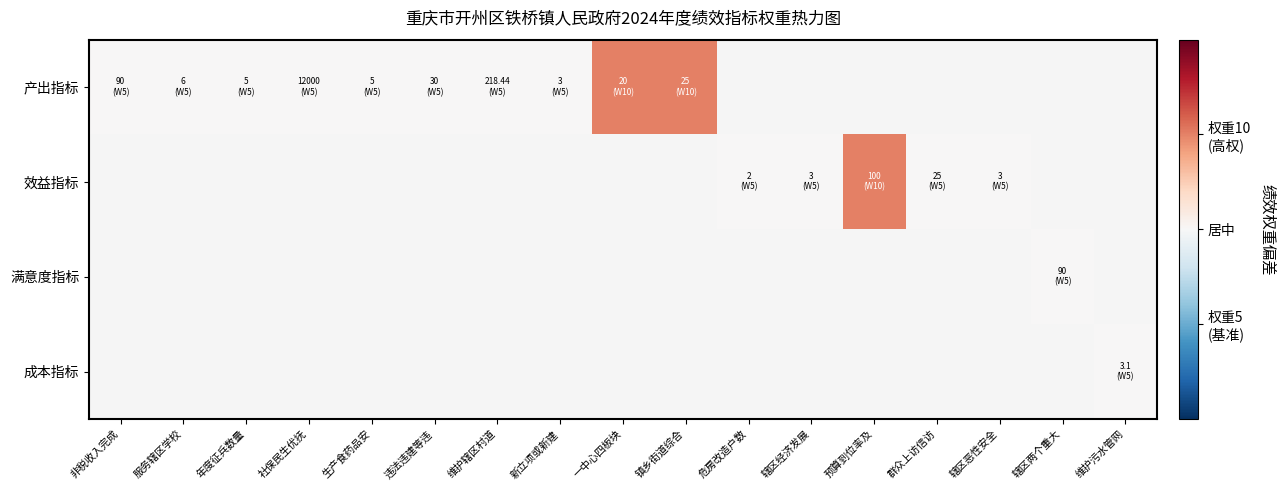

How many categories are shown in the chart?

17